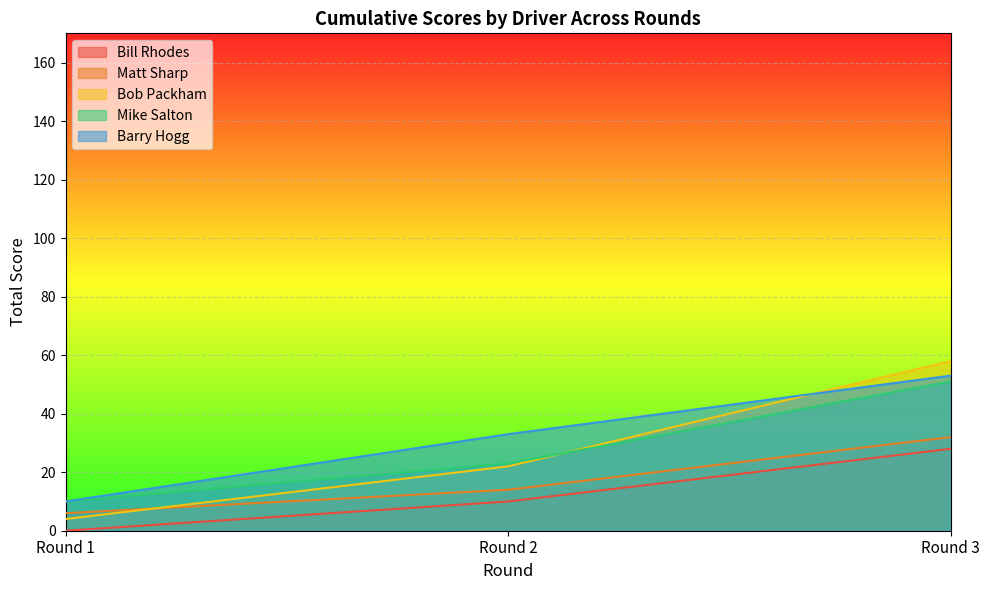

What is the average value of the Bob Packham series?

28